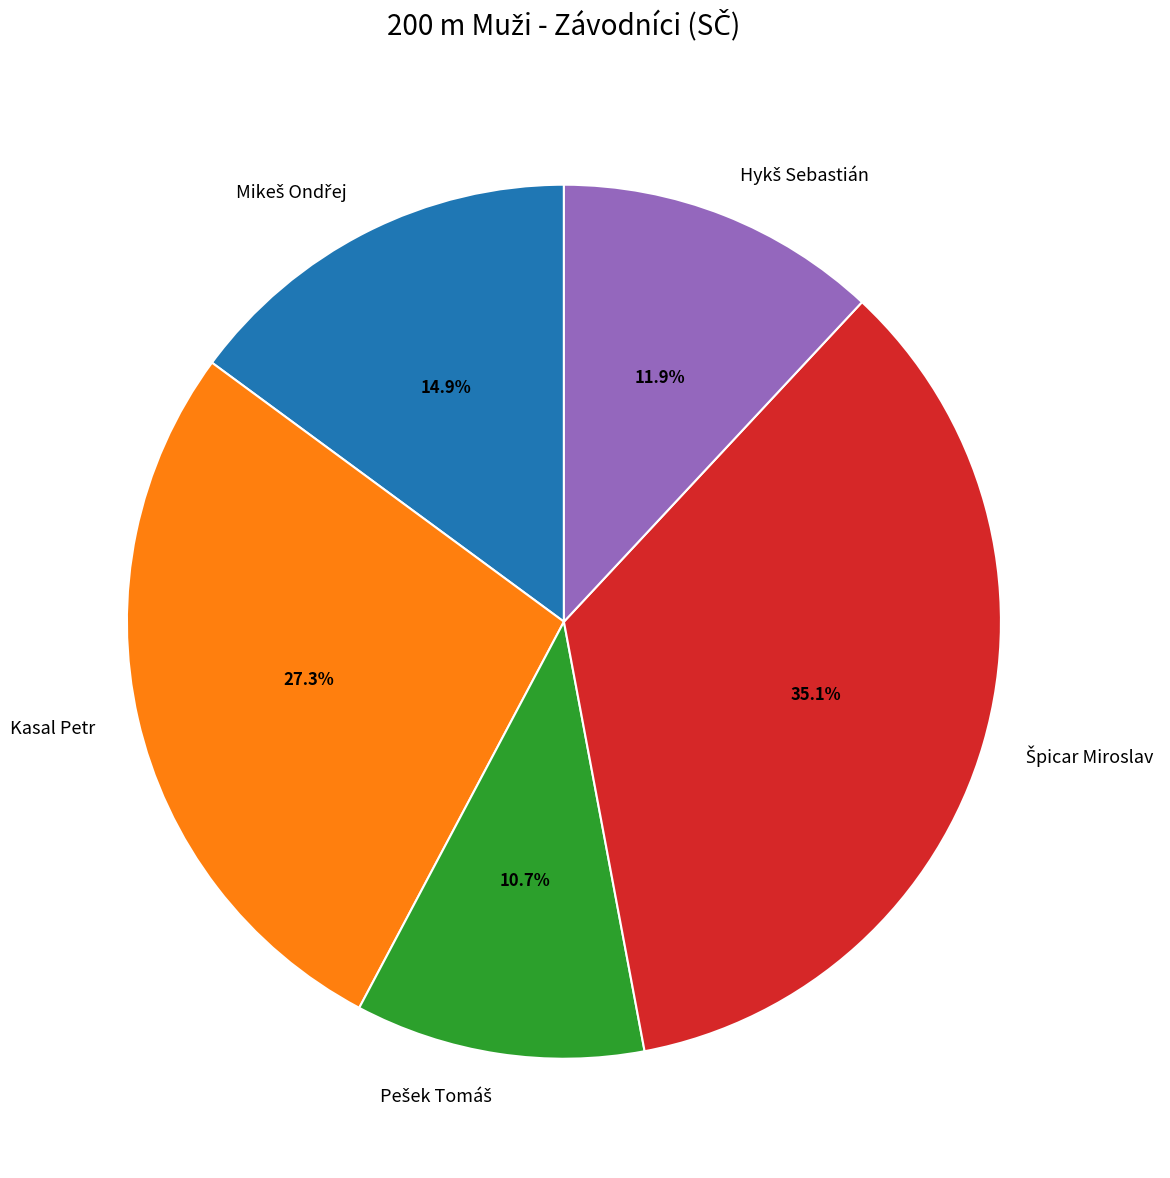

Does Kasal Petr account for over 50% of the chart?

No